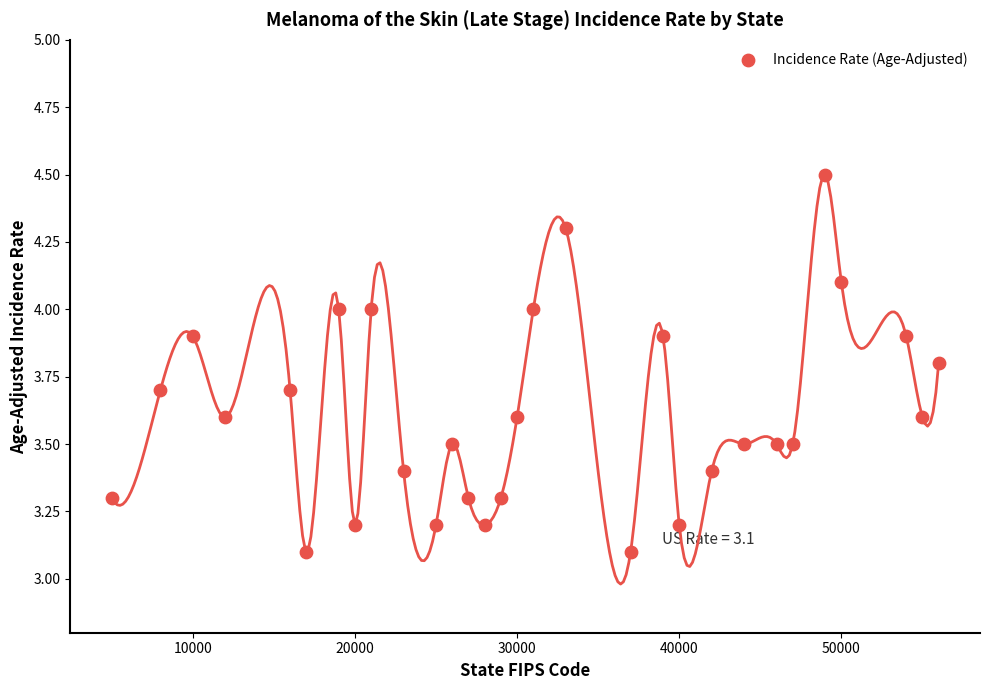

What is the range of Y values (max minus min)?

1.4